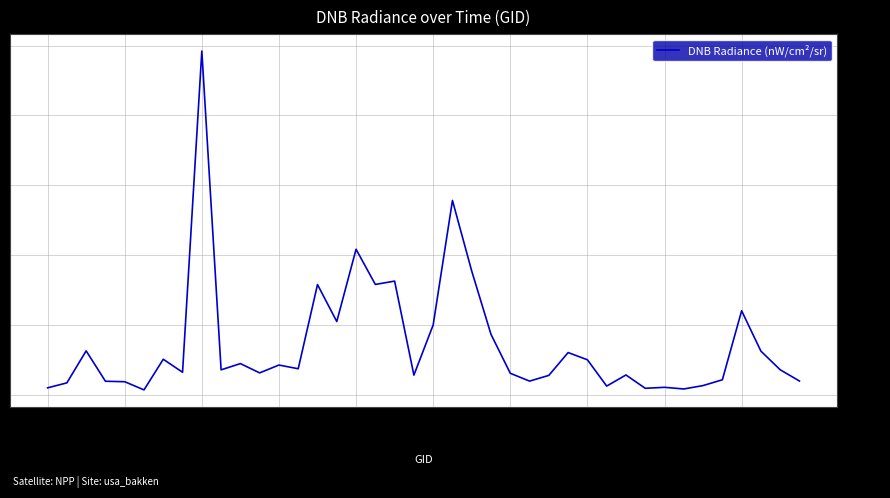

What is the average value?

7.2